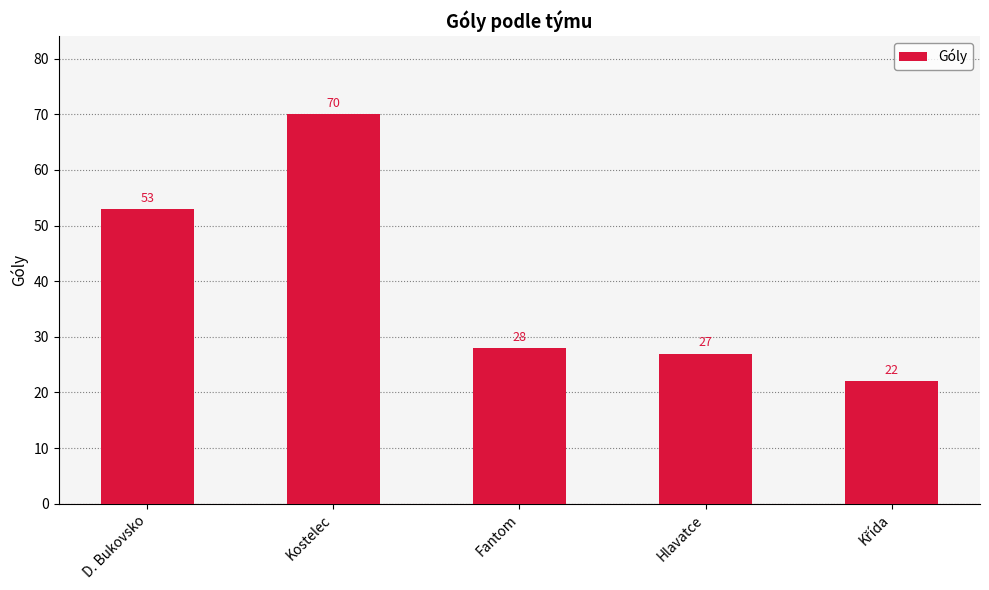

Reading right to left, extract all data points from this chart.

22	27	28	70	53